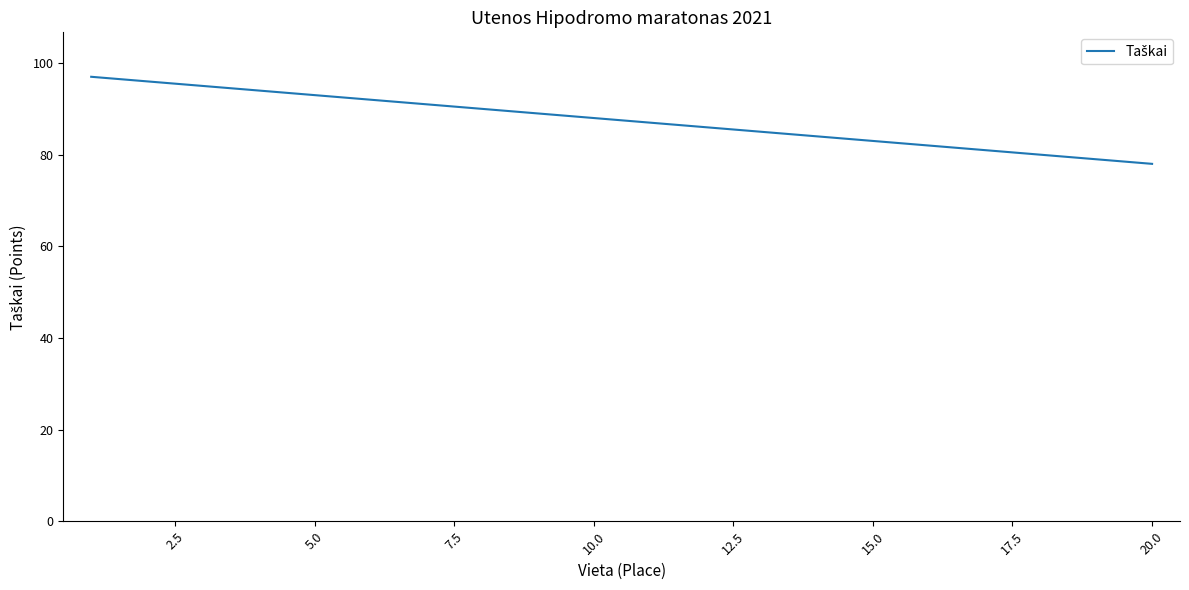

What is the smallest value displayed?

78